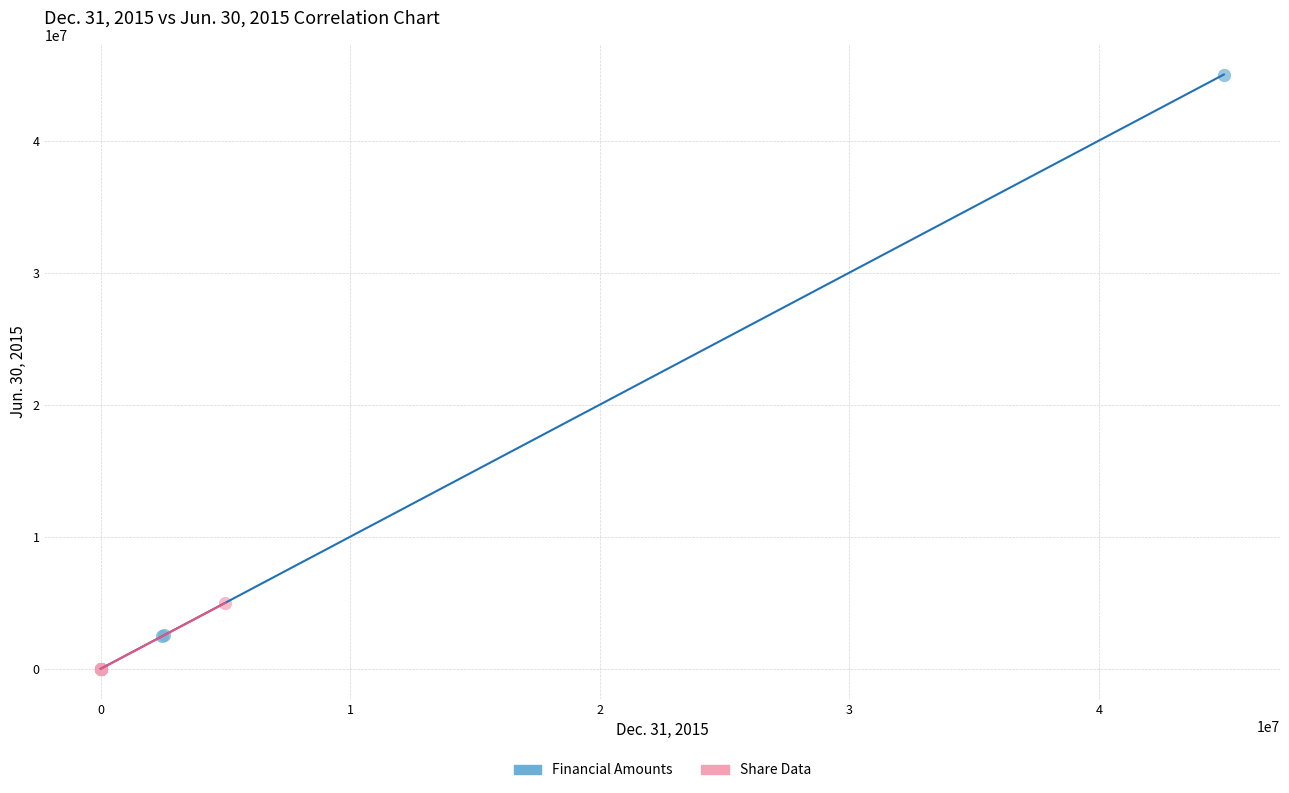

Which series has the widest spread of Y values?

Financial Amounts